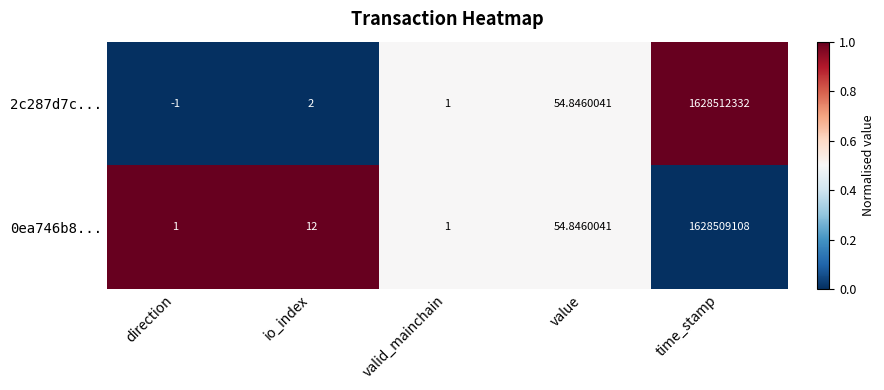

Rank the categories by 2c287d7c... value from lowest to highest.

direction, valid_mainchain, io_index, value, time_stamp